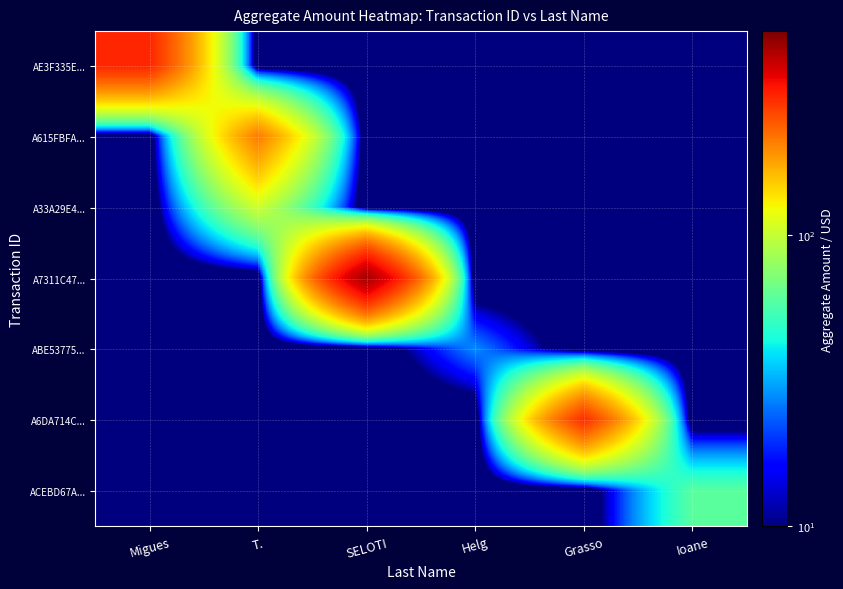

At T., list the series in order from smallest to largest.

AE3F335E..., A7311C47..., ABE53775..., A6DA714C..., ACEBD67A..., A33A29E4..., A615FBFA...